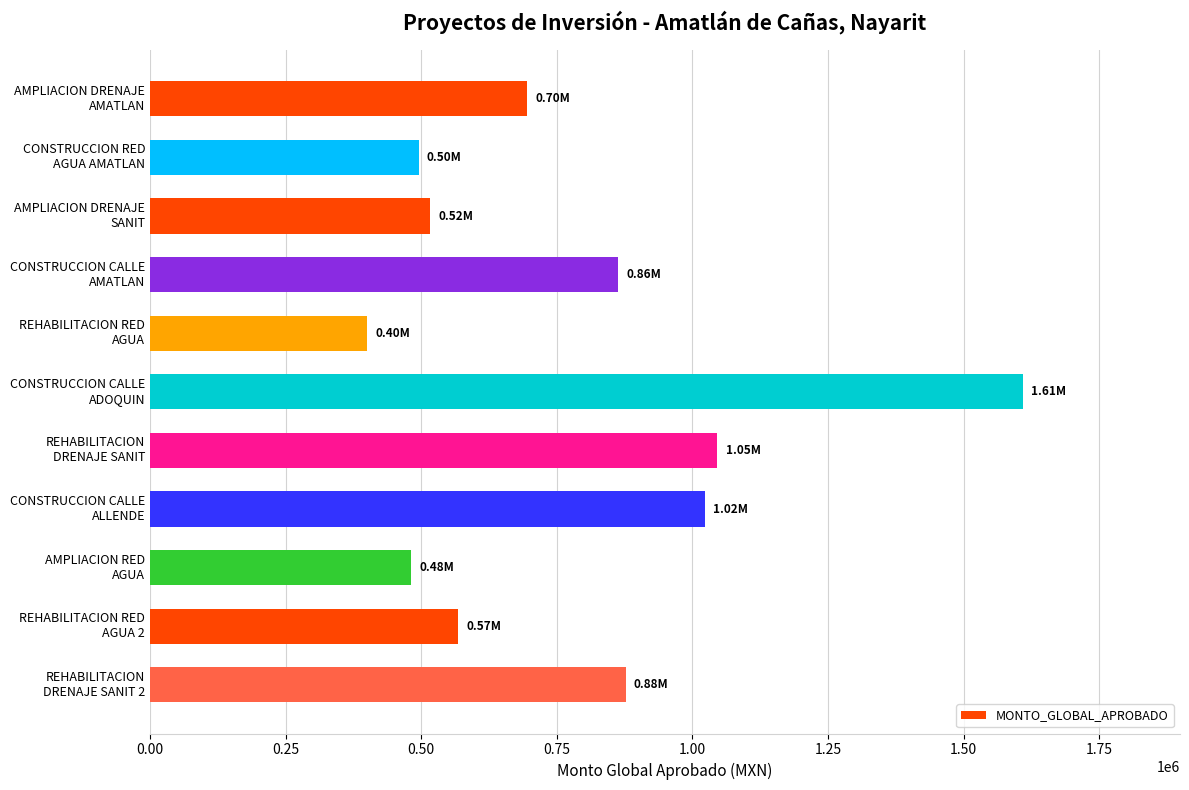

What is the difference between the second highest and second lowest values?

564919.4